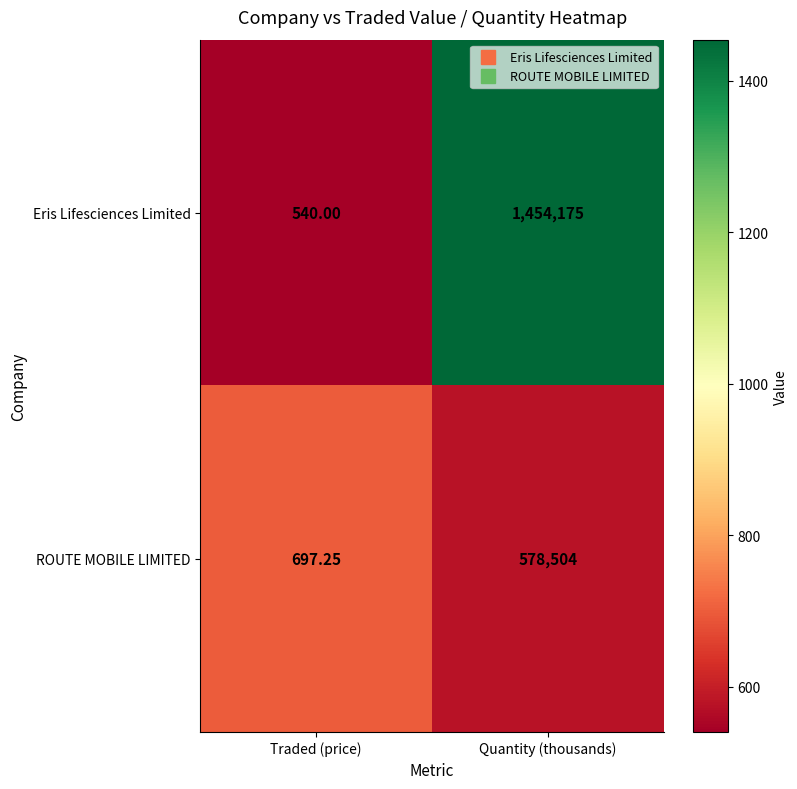

At which category is the sum across all series the highest?

Quantity (thousands)